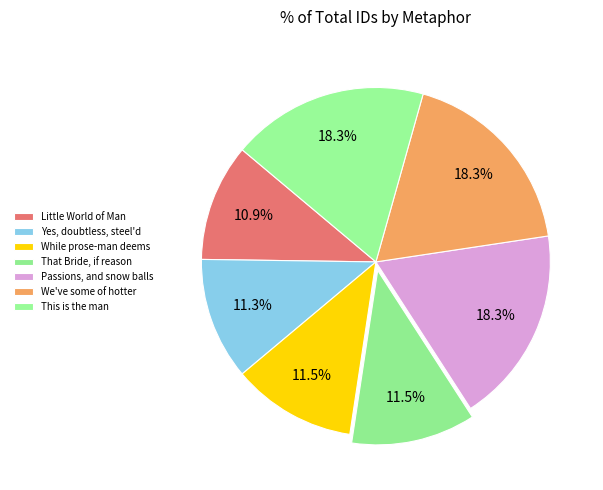

Combined, what portion of the pie is This is the man and We've some of hotter?

36.5%